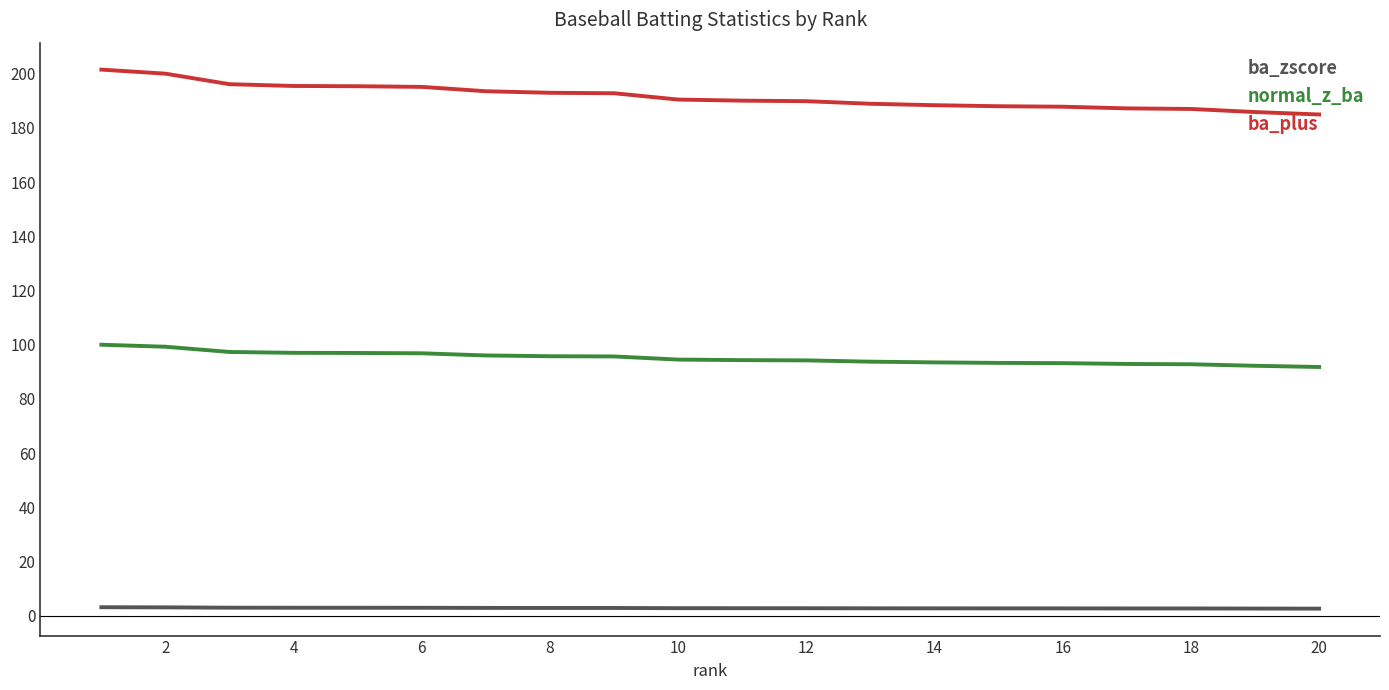

What is the difference between the maximum and minimum values in the ba_plus series?

16.5